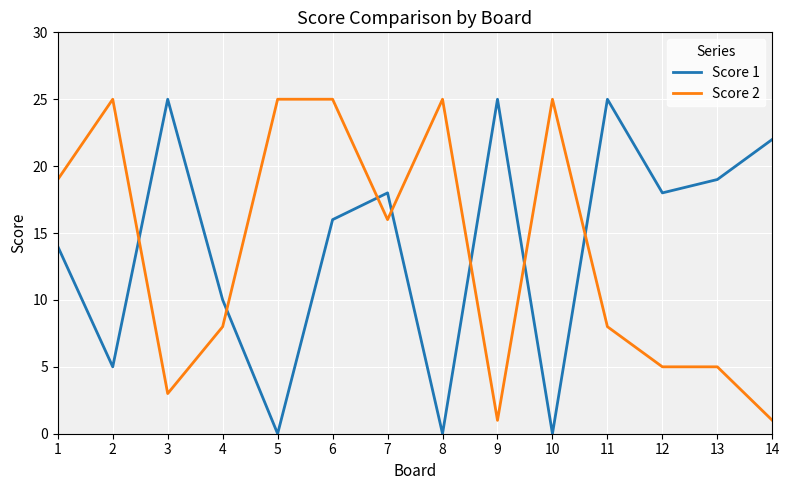

Does the chart have visible grid lines?

Yes